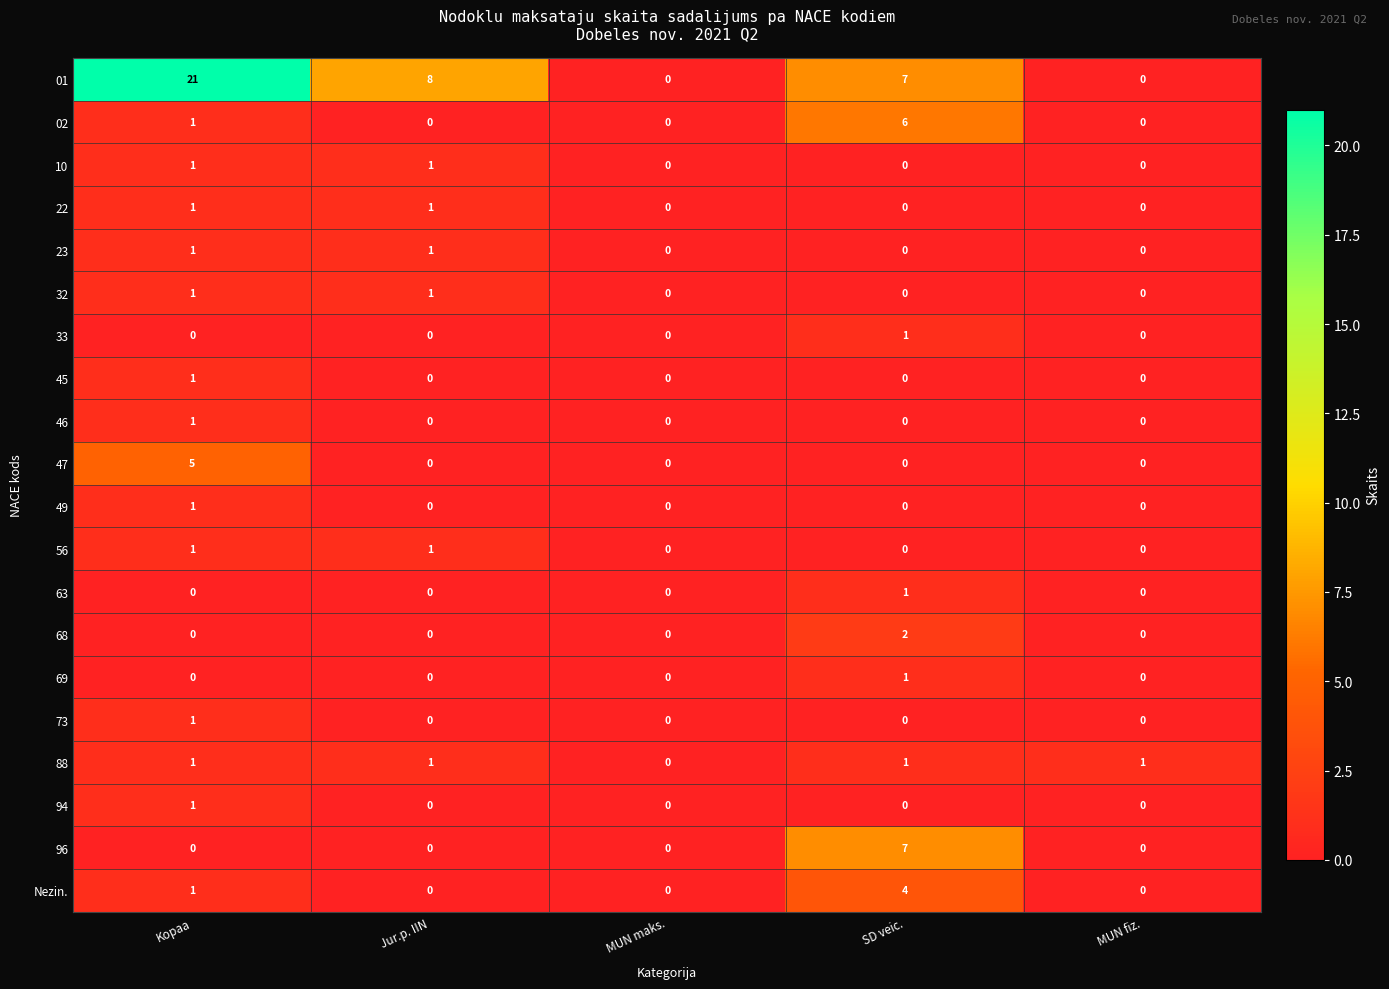

What is the difference between the highest and lowest values at SD veic.?

7